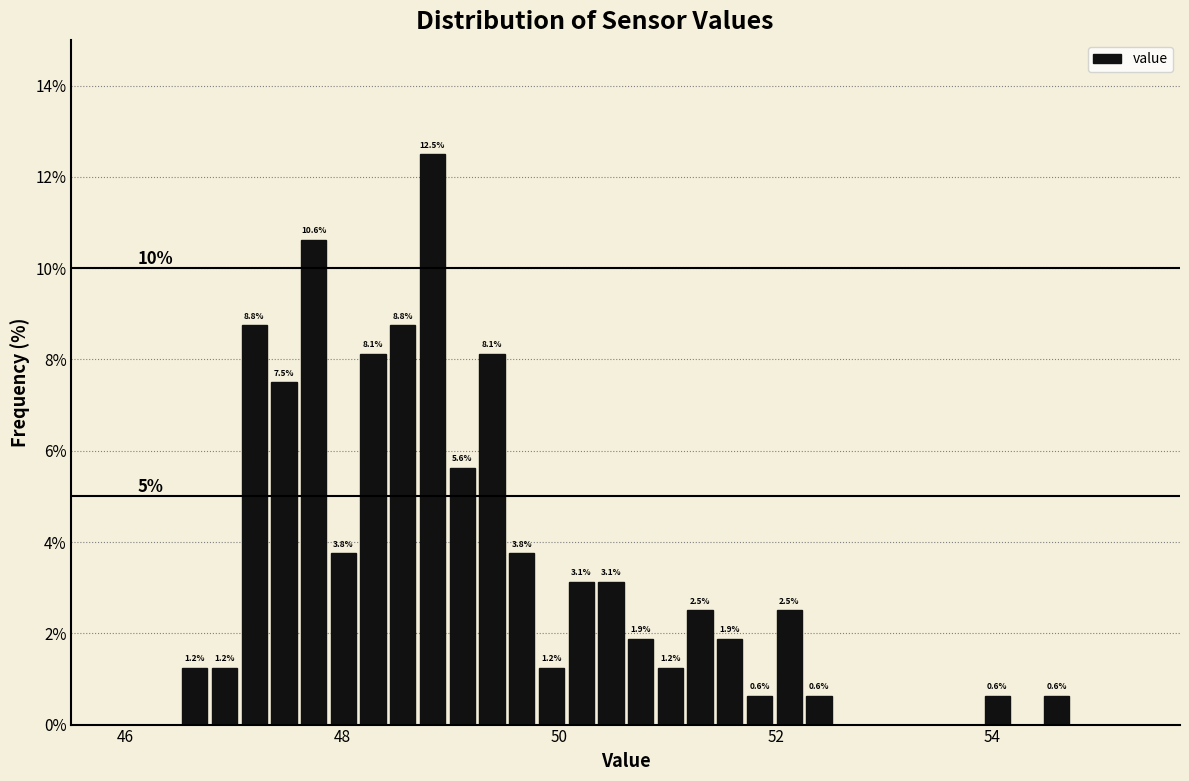

Read against the x-axis, roughly where is the centre of the tallest bar?

48.8